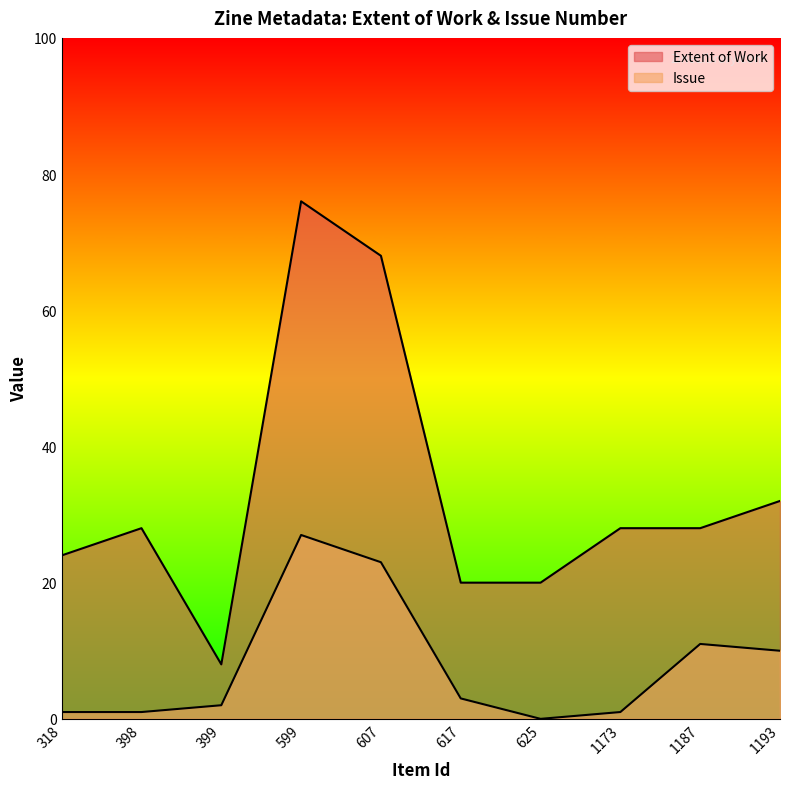

What is the difference between the Issue values at 1173 and 1187?

10